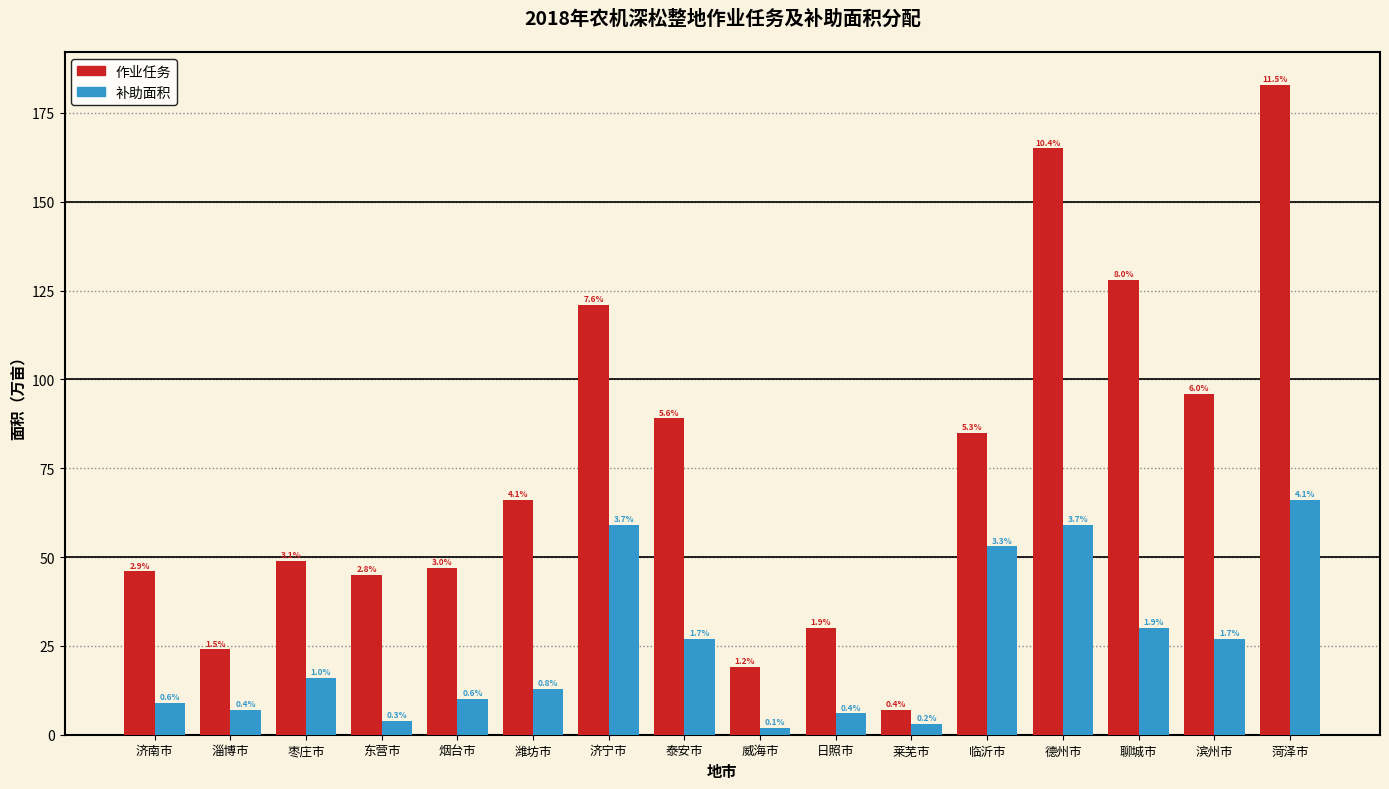

What are all the series names shown in the legend?

作业任务, 补助面积